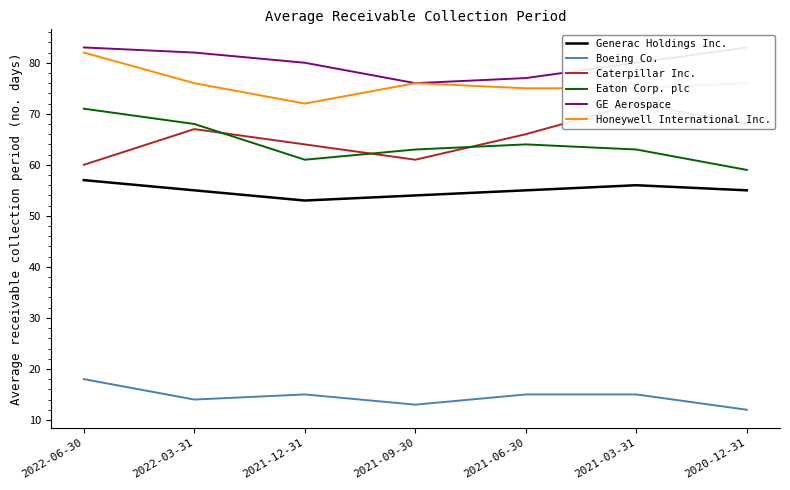

Is the value of Caterpillar Inc. at 2022-06-30 greater than the value of GE Aerospace at 2021-03-31?

No